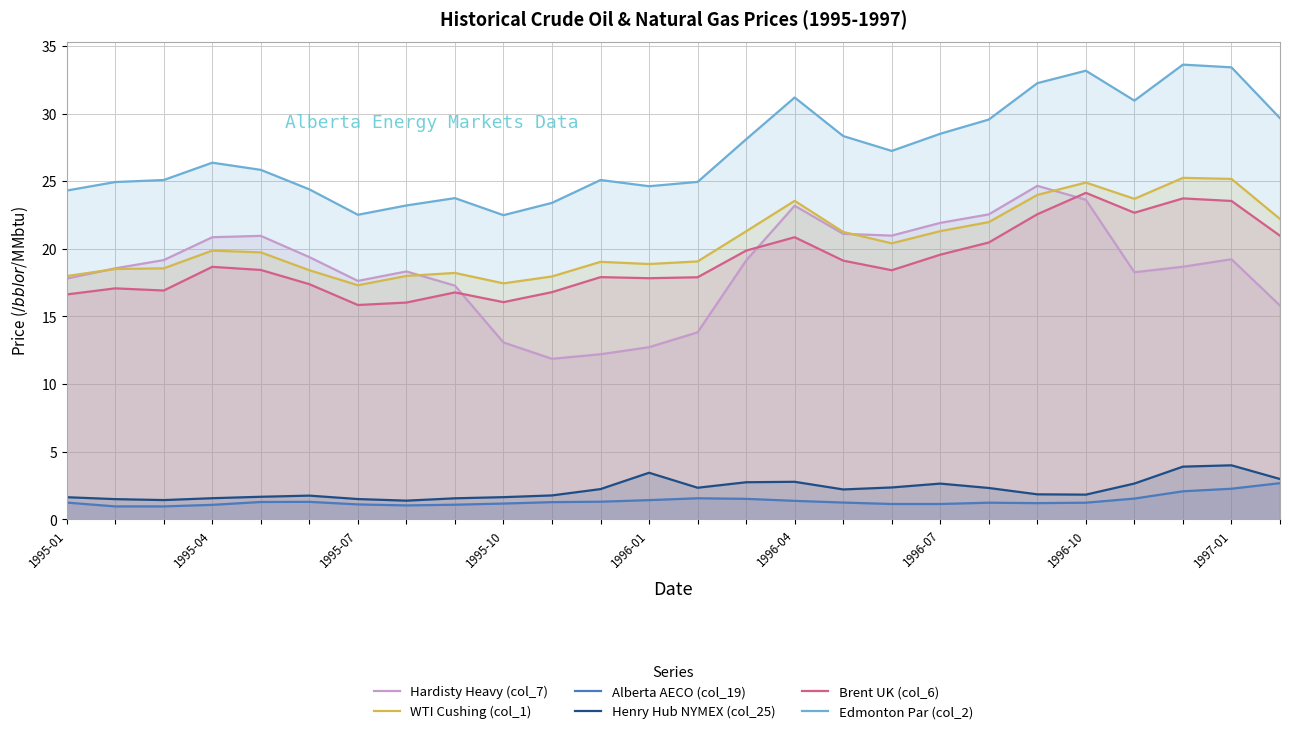

What position from the left is 1995-07?

3